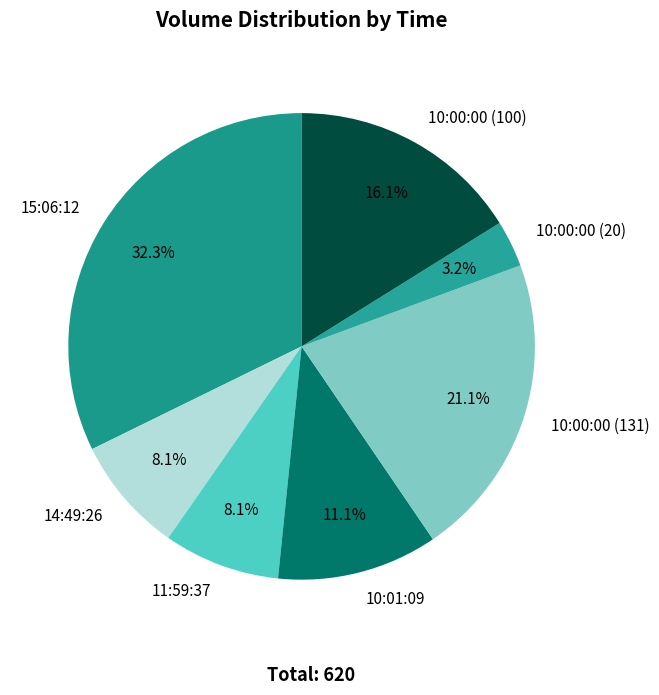

Which category has the biggest portion of the pie?

15:06:12